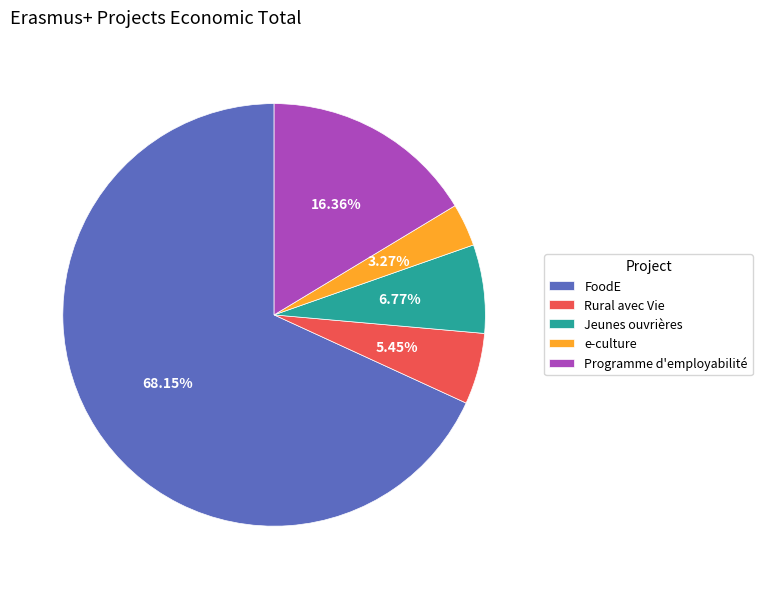

Approximately how many times larger is the value at e-culture compared to Jeunes ouvrières?

0.5